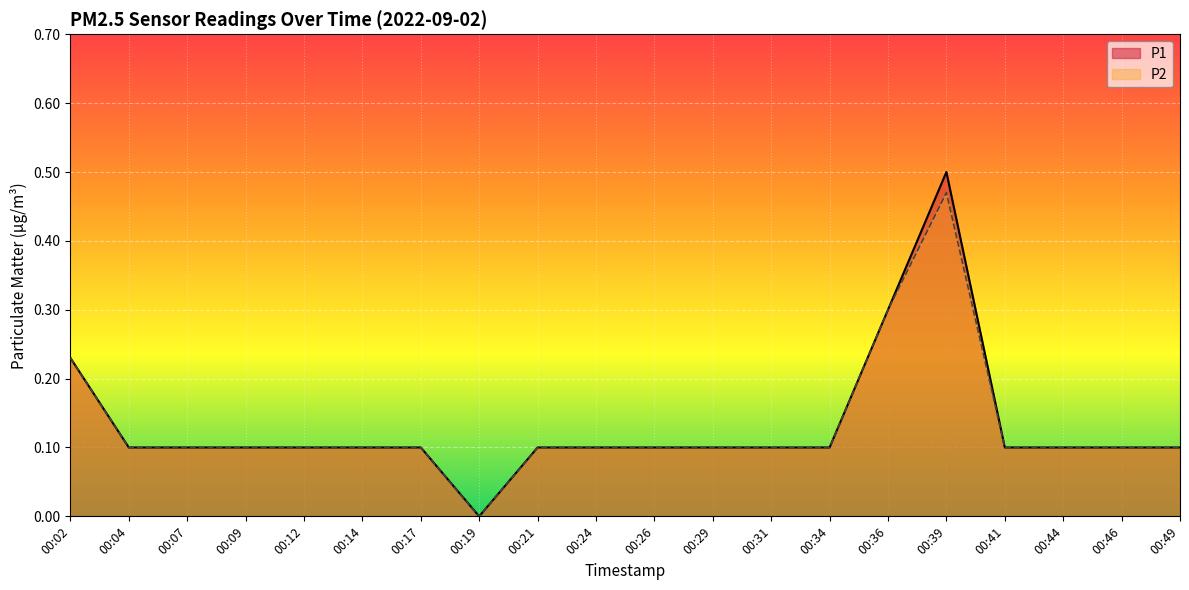

The P1 series shows 0.1 at 00:14. True or false?

False